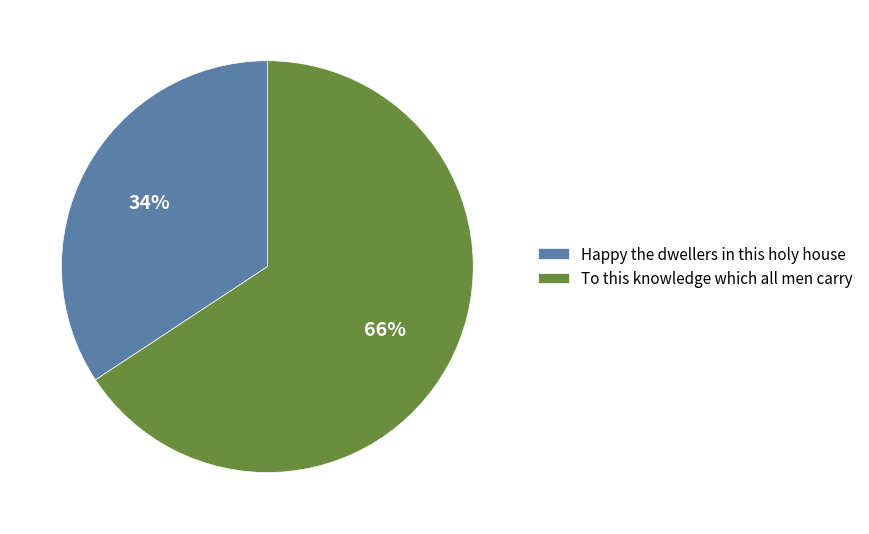

To the nearest percent, what portion does To this knowledge which all men carry represent?

66%